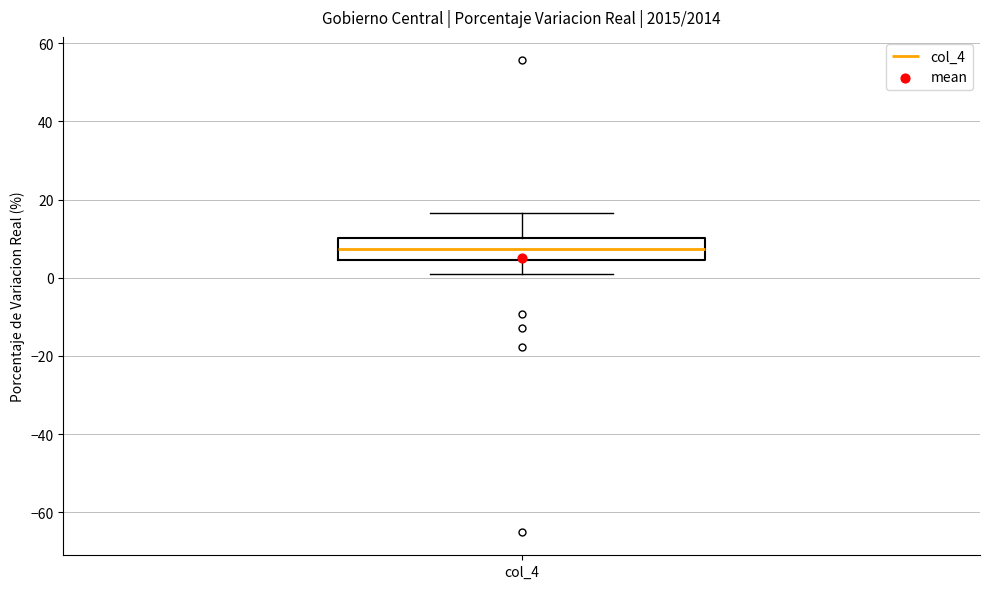

Where does the median line of the box for col_4 sit on the y-axis? The values are not printed on the chart, so give them approximately, as read against the axis.

8